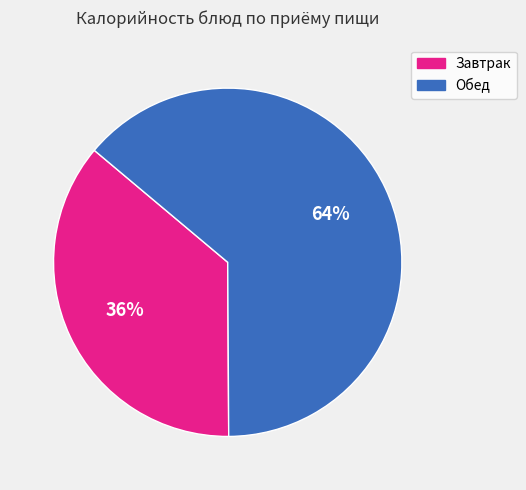

To the nearest percent, what is the average slice percentage?

50%